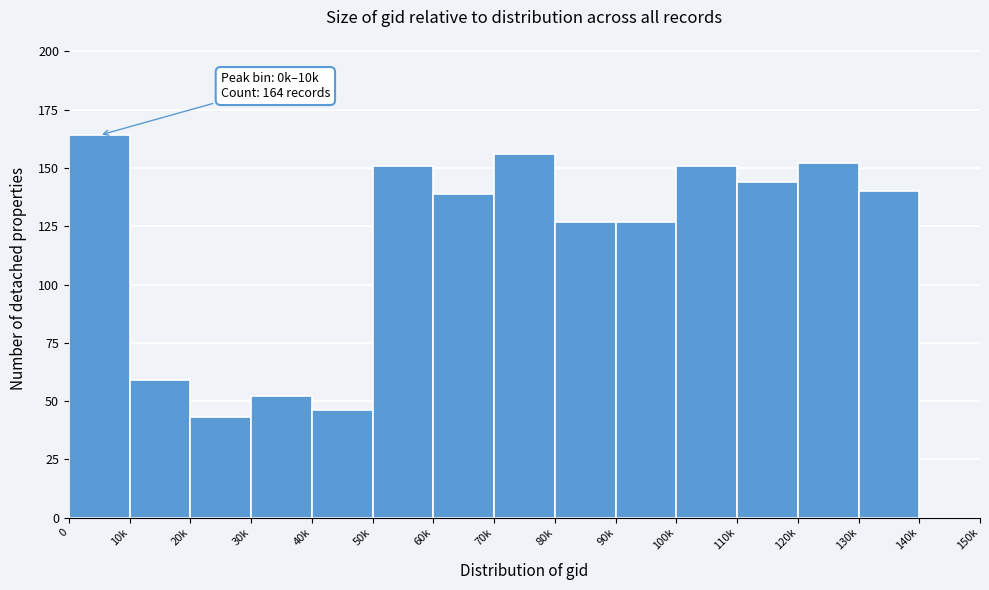

Reading left to right, what are all the values shown in this chart?

0=164	10k=59	20k=43	30k=52	40k=46	50k=151	60k=139	70k=156	80k=127	90k=127	100k=151	110k=144	120k=152	130k=140	140k=0